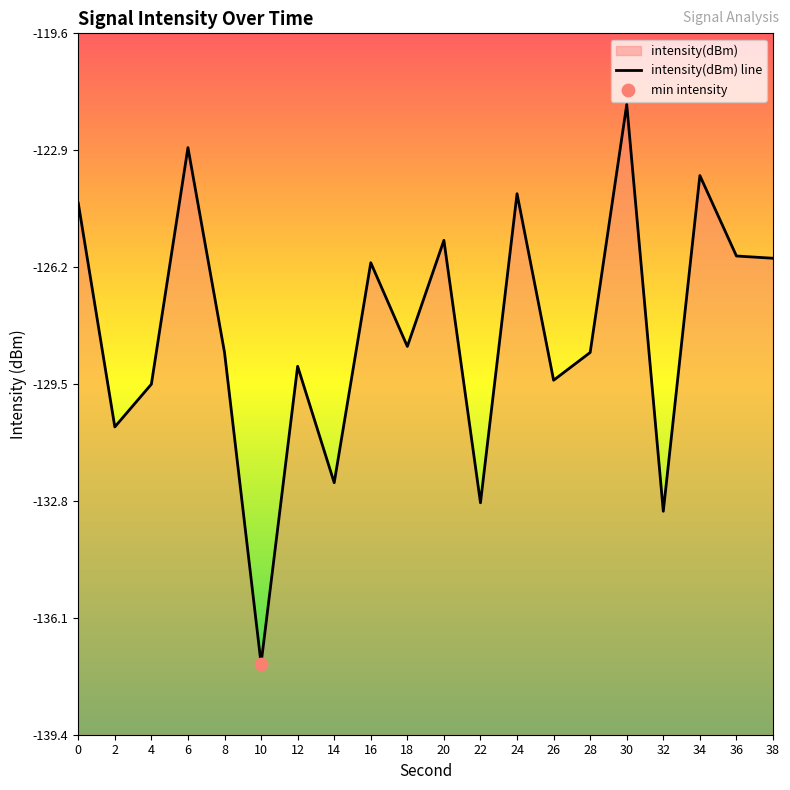

What is the change in value from 14 to 34?

+8.6